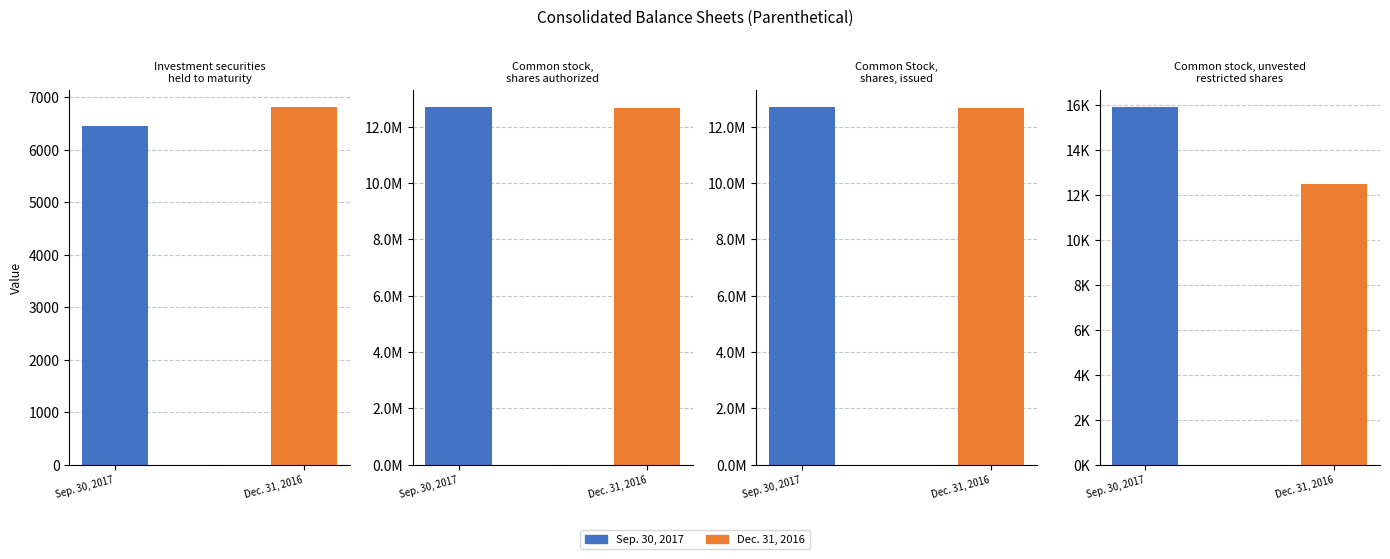

List the labels in order of Sep. 30, 2017 value, largest first.

Common stock,
shares authorized, Common Stock,
shares, issued, Common stock, unvested
restricted shares, Investment securities
held to maturity